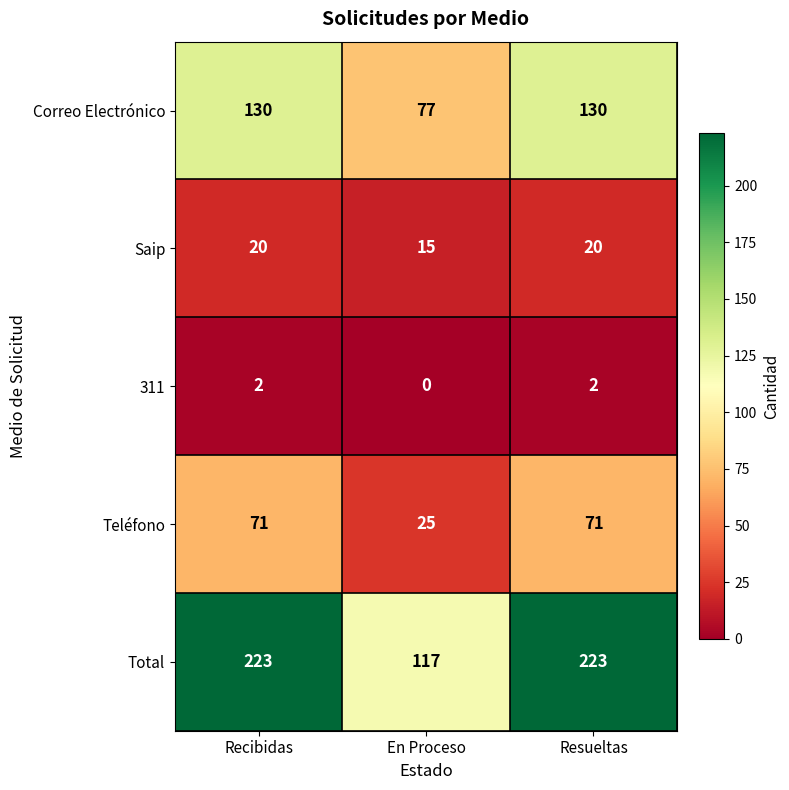

What is the total value across all series at Recibidas?

446